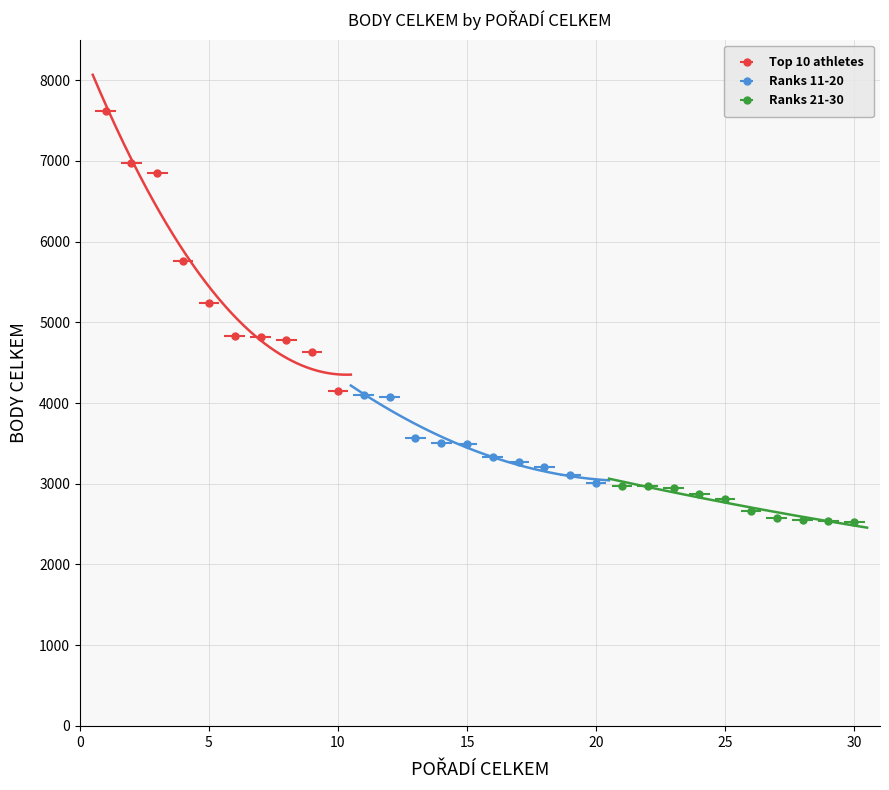

True or false: Ranks 21-30 has a value of 2953 at 3.

True